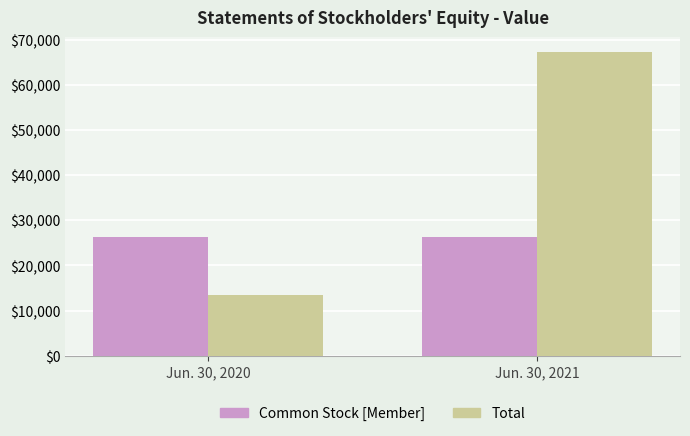

Which series has the largest total across all categories?

Total